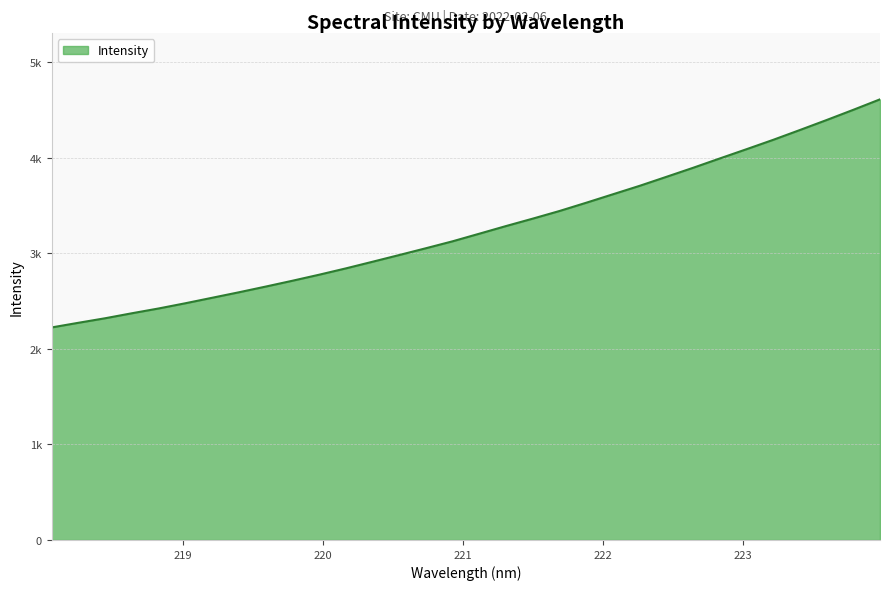

Reading right to left, what are all the values shown in this chart?

4613.6	4504.0	4397.0	4292.5	4189.8	4091.6	3994.8	3897.0	3802.3	3708.4	3619.9	3531.3	3444.8	3364.9	3287.3	3207.3	3127.6	3054.8	2983.6	2913.2	2843.5	2777.2	2714.1	2652.9	2593.3	2535.9	2478.6	2424.0	2373.7	2321.5	2274.0	2225.3